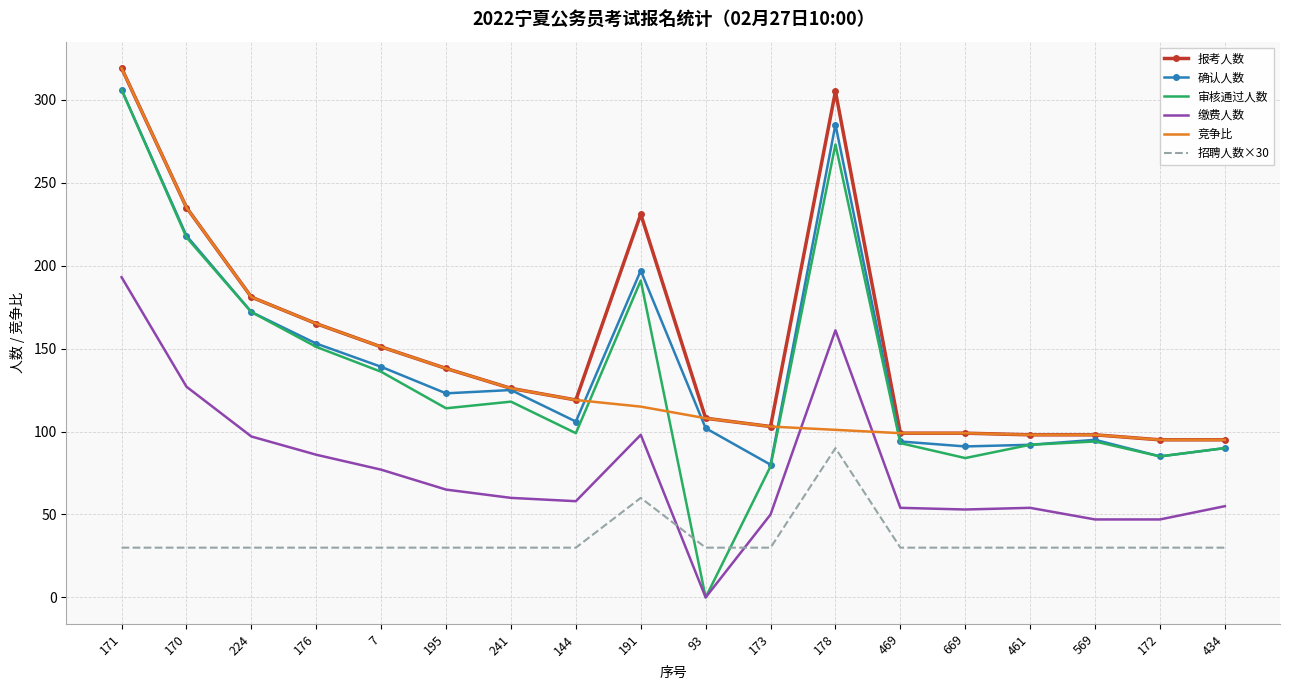

Is the value of 报考人数 at 170 greater than the value of 确认人数 at 241?

Yes